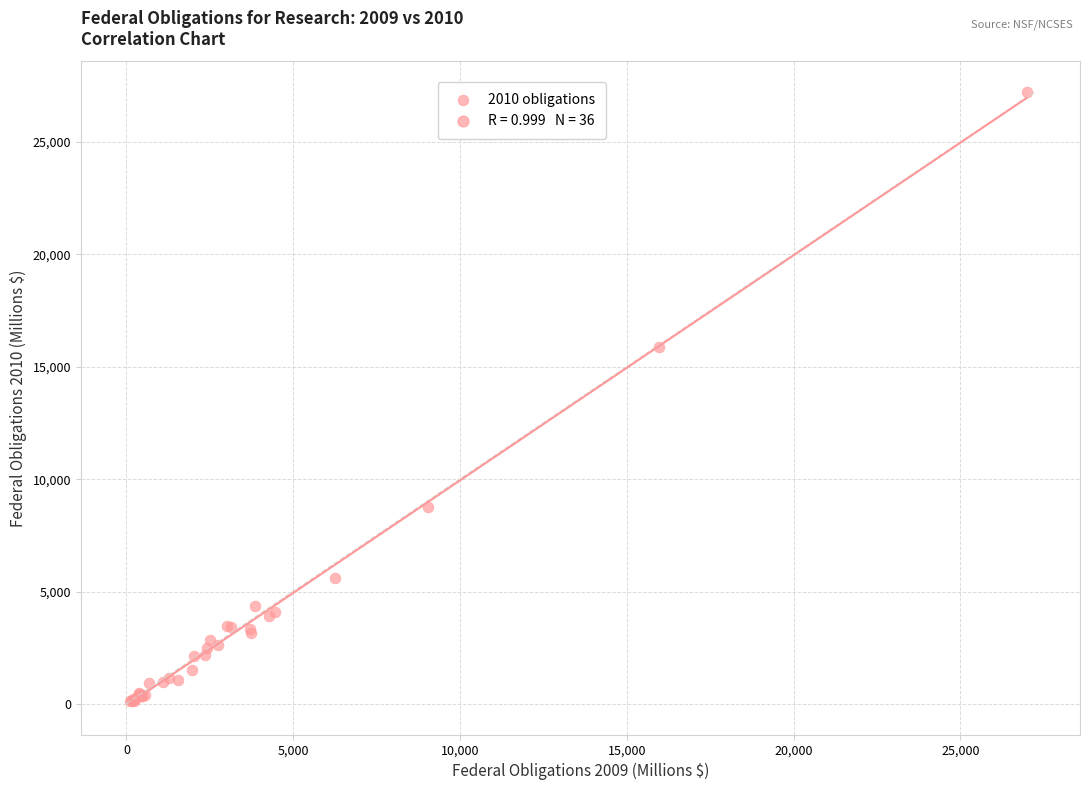

What Y value in the scatter plot is closest to 13673?

15879.0